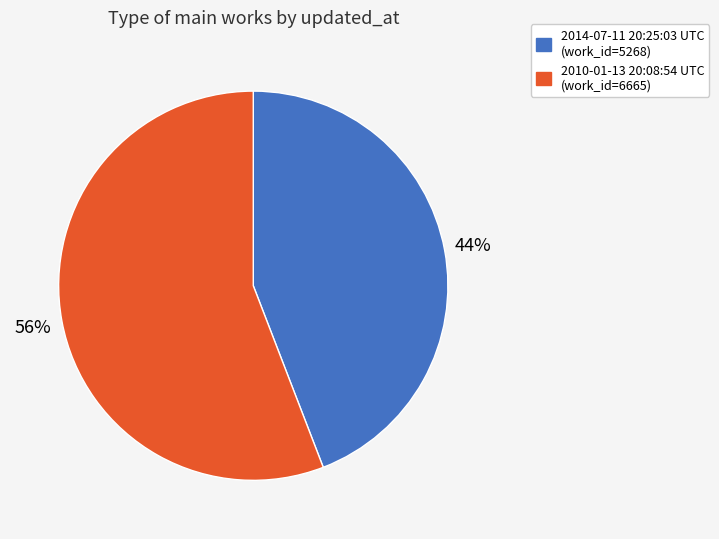

Is it true that 2014-07-11 20:25:03 UTC is 29% of the pie?

False